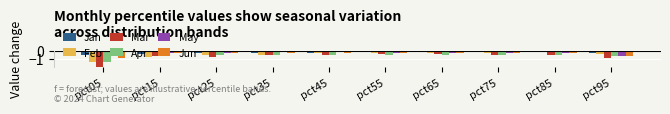

Which series has the widest spread of values?

Mar